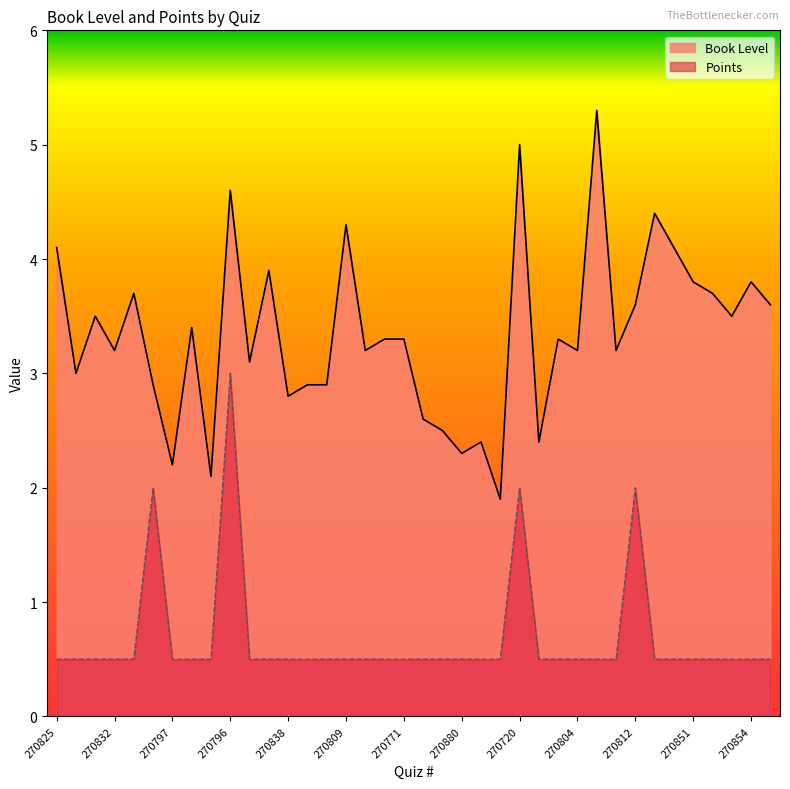

Reading left to right, extract all data points from this chart.

Book Level: 4.1	3.0	3.5	3.2	3.7	2.9	2.2	3.4	2.1	4.6	3.1	3.9	2.8	2.9	2.9	4.3	3.2	3.3	3.3	2.6	2.5	2.3	2.4	1.9	5.0	2.4	3.3	3.2	5.3	3.2	3.6	4.4	4.1	3.8	3.7	3.5	3.8	3.6
Points: 0.5	0.5	0.5	0.5	0.5	2.0	0.5	0.5	0.5	3.0	0.5	0.5	0.5	0.5	0.5	0.5	0.5	0.5	0.5	0.5	0.5	0.5	0.5	0.5	2.0	0.5	0.5	0.5	0.5	0.5	2.0	0.5	0.5	0.5	0.5	0.5	0.5	0.5